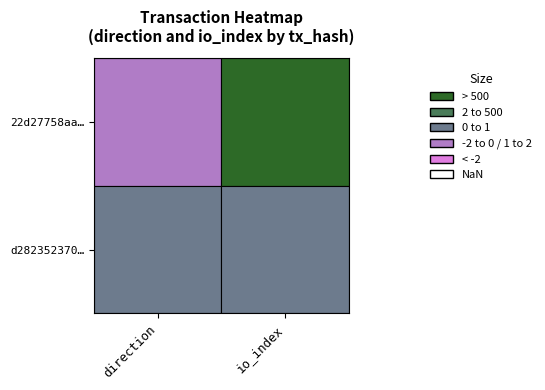

How many series are shown in this chart?

2